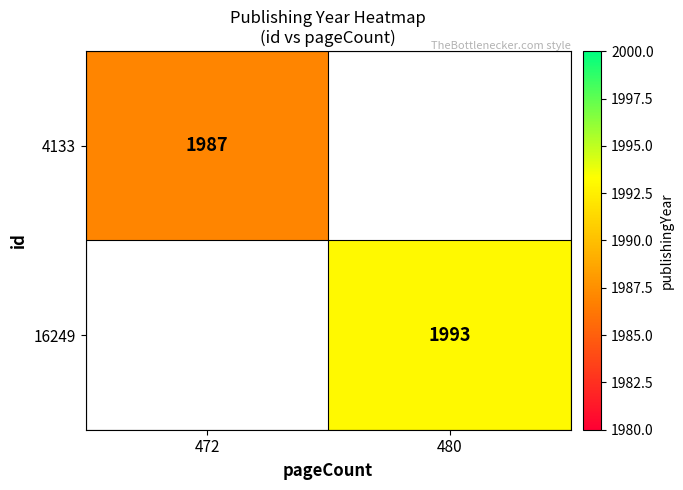

The value of 4133 at 472 is 1987. True or false?

True